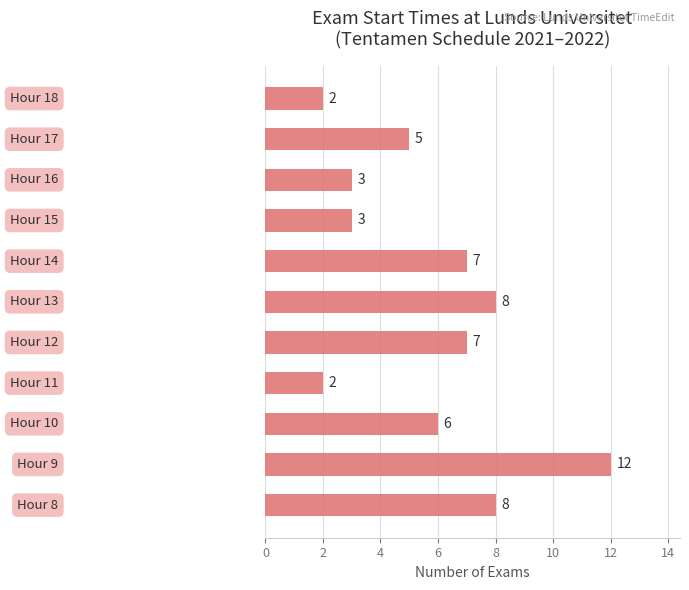

Reading bottom to top, list all the values displayed in this chart.

8	12	6	2	7	8	7	3	3	5	2